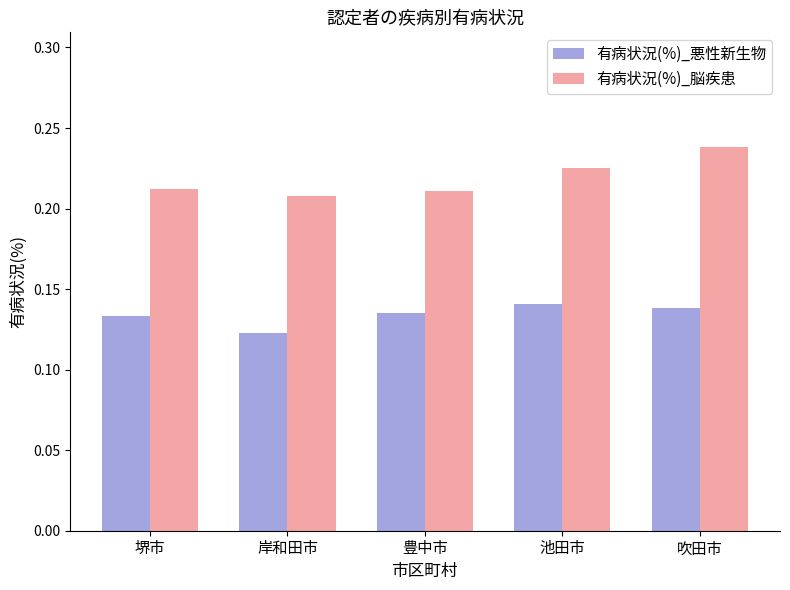

Rank the series by their average value, from highest to lowest.

有病状況(%)_脳疾患, 有病状況(%)_悪性新生物